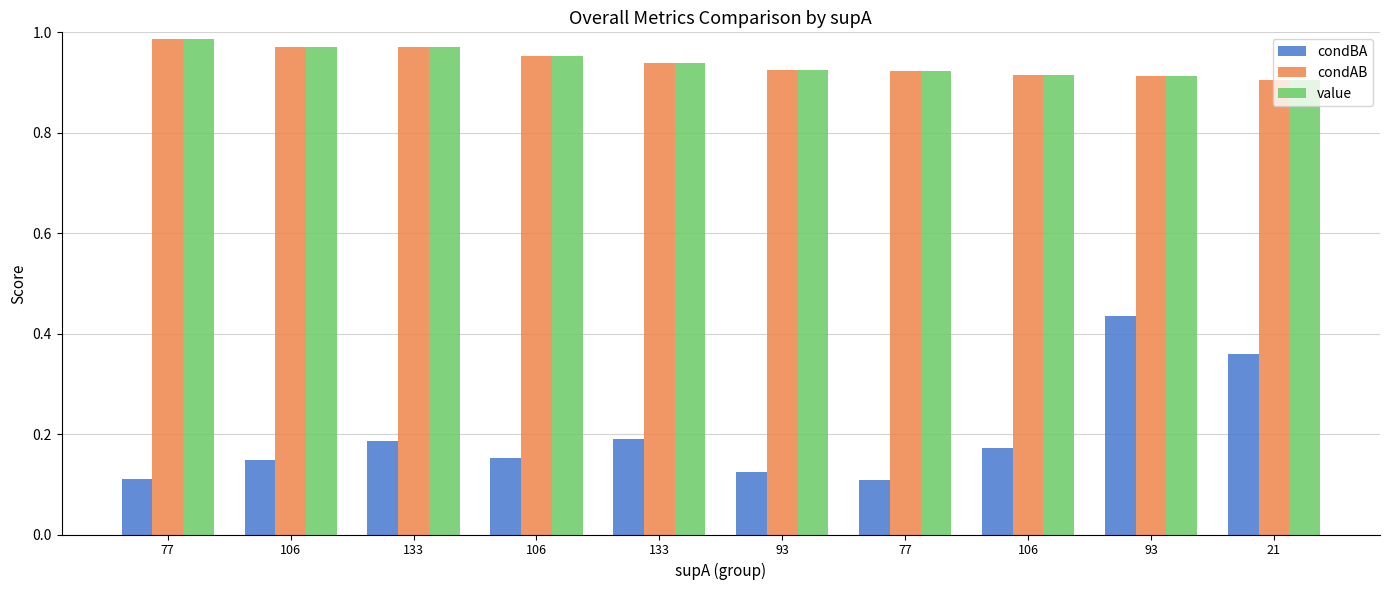

Read the condBA value at 133.

0.2